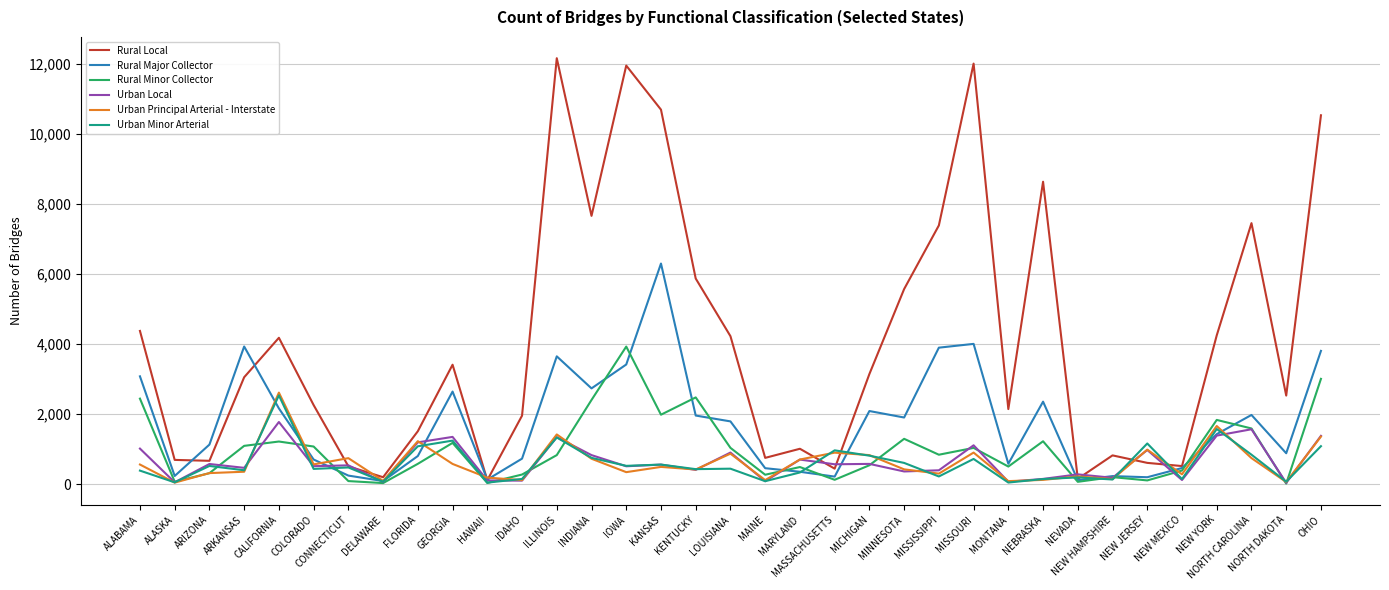

Read the Rural Major Collector value at MINNESOTA.

1901